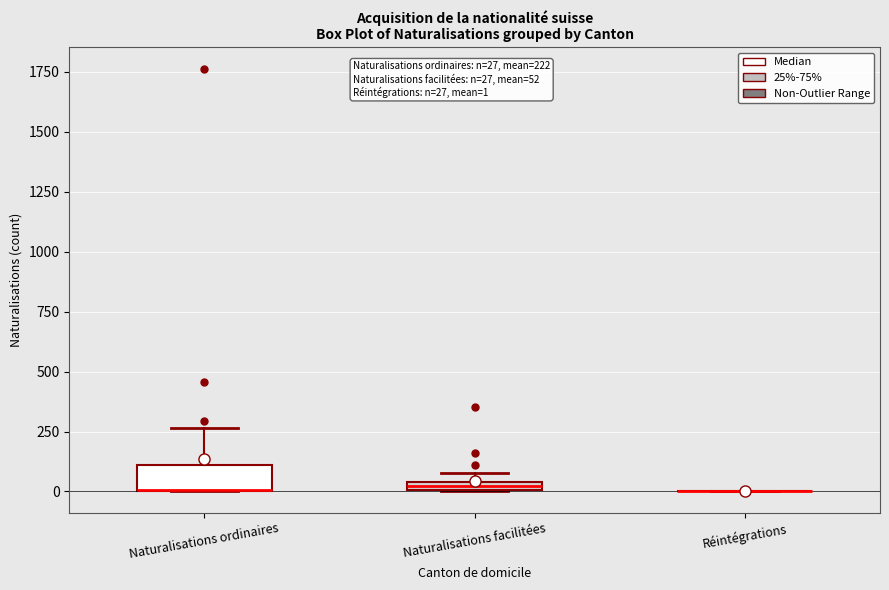

Comparing the boxes themselves (not the whiskers), which one is the tallest?

Naturalisations ordinaires